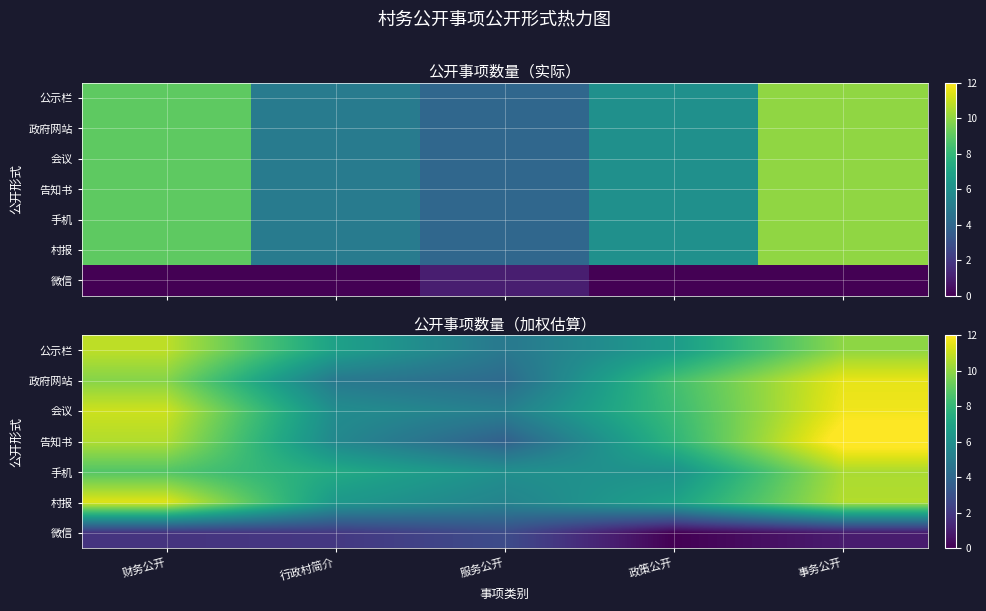

The 告知书 series shows 3.6 at 政策公开. True or false?

False